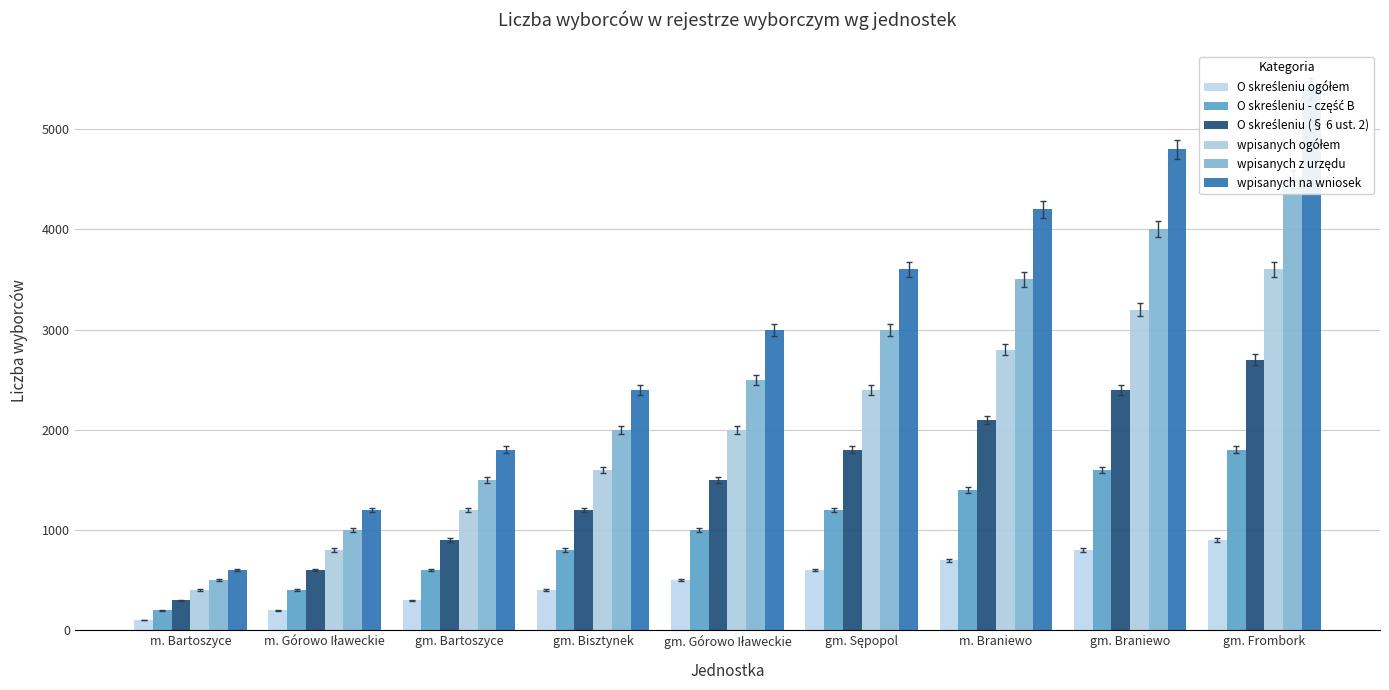

Does the chart contain any negative values?

No